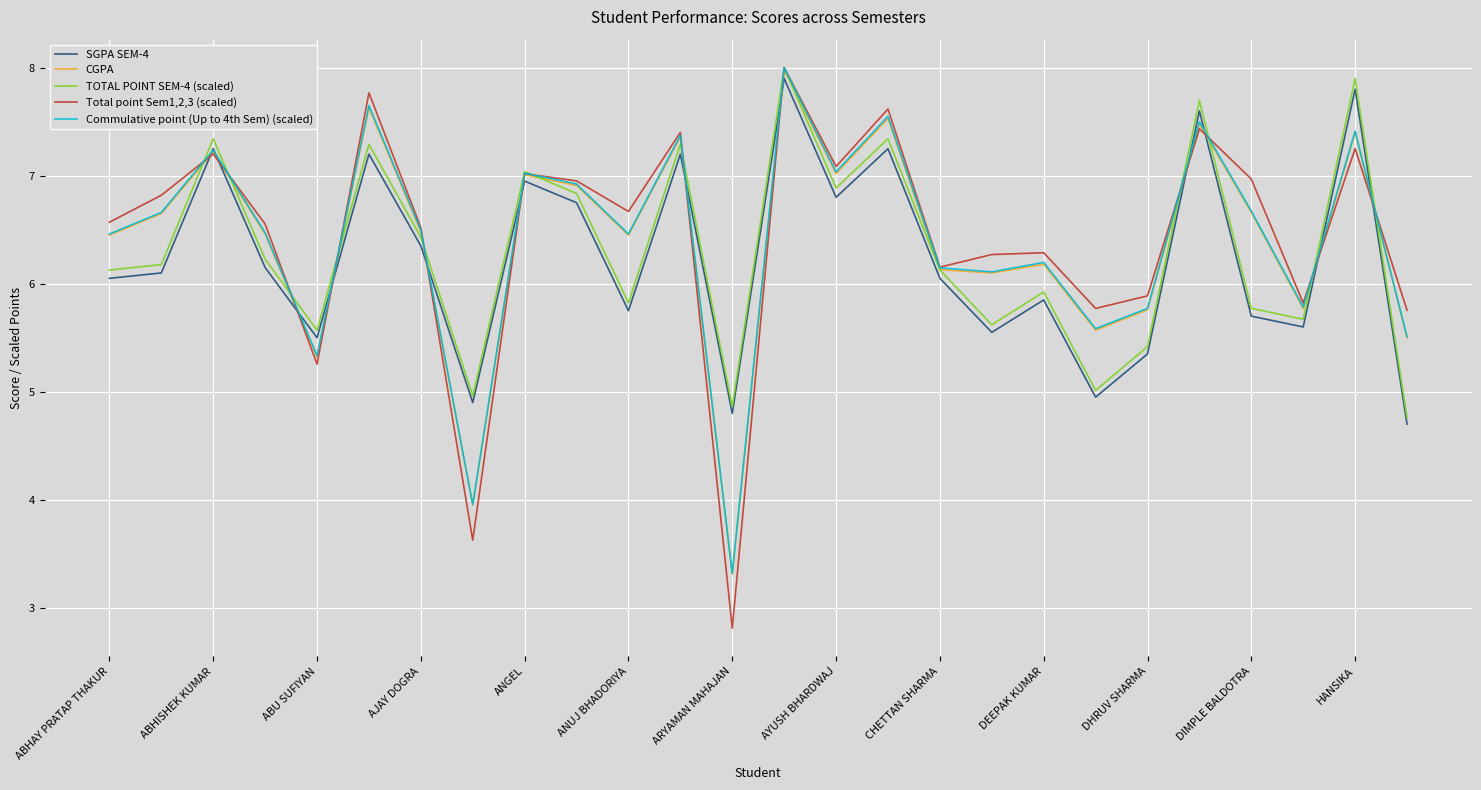

What is the minimum value for Total point Sem1,2,3 (scaled)?

2.8